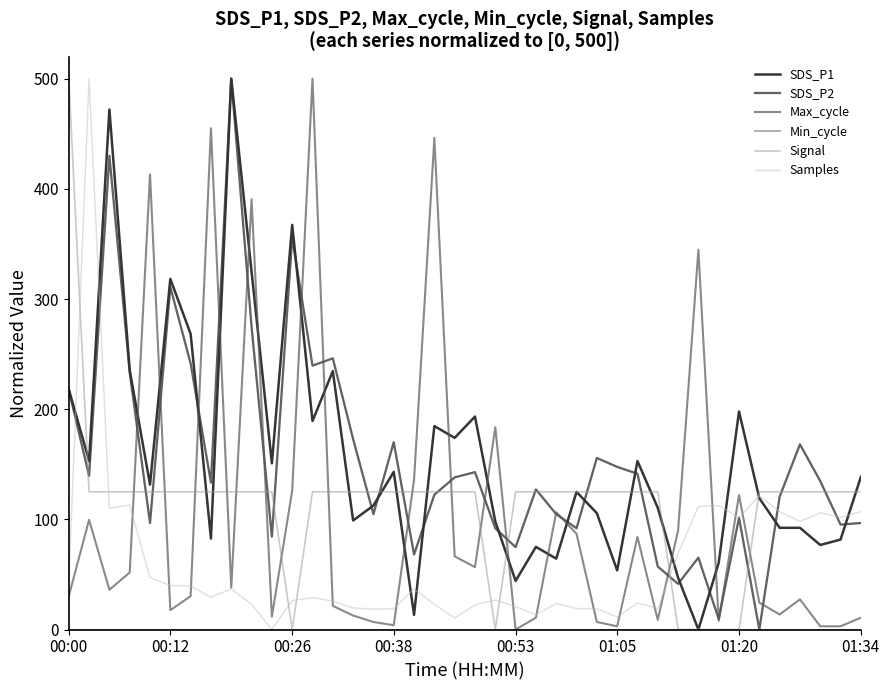

After their last crossing, which series has the higher values: SDS_P2 or Samples?

Samples